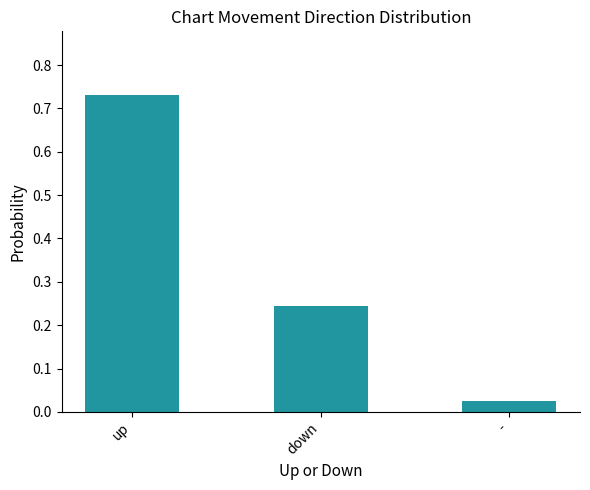

Rank the categories by value from highest to lowest.

up, down, -